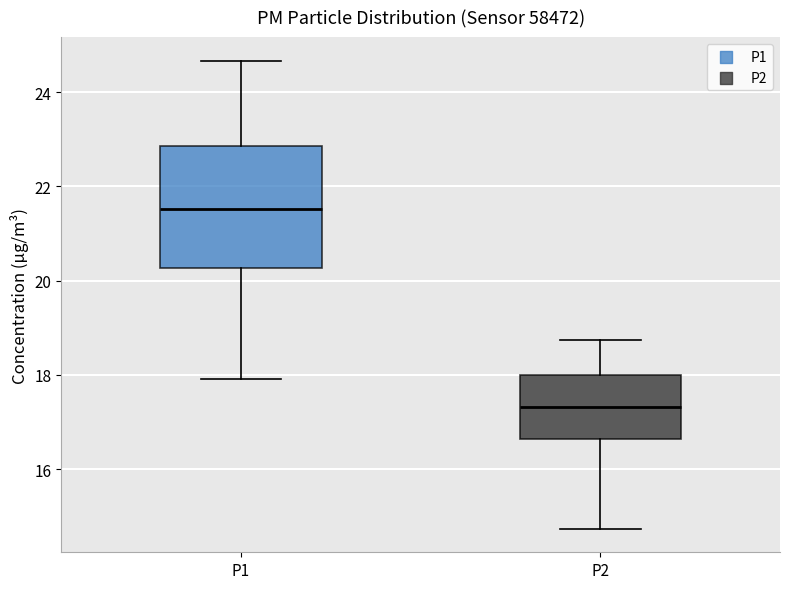

Where does the median line of the box for P1 sit on the y-axis? The values are not printed on the chart, so give them approximately, as read against the axis.

21.6